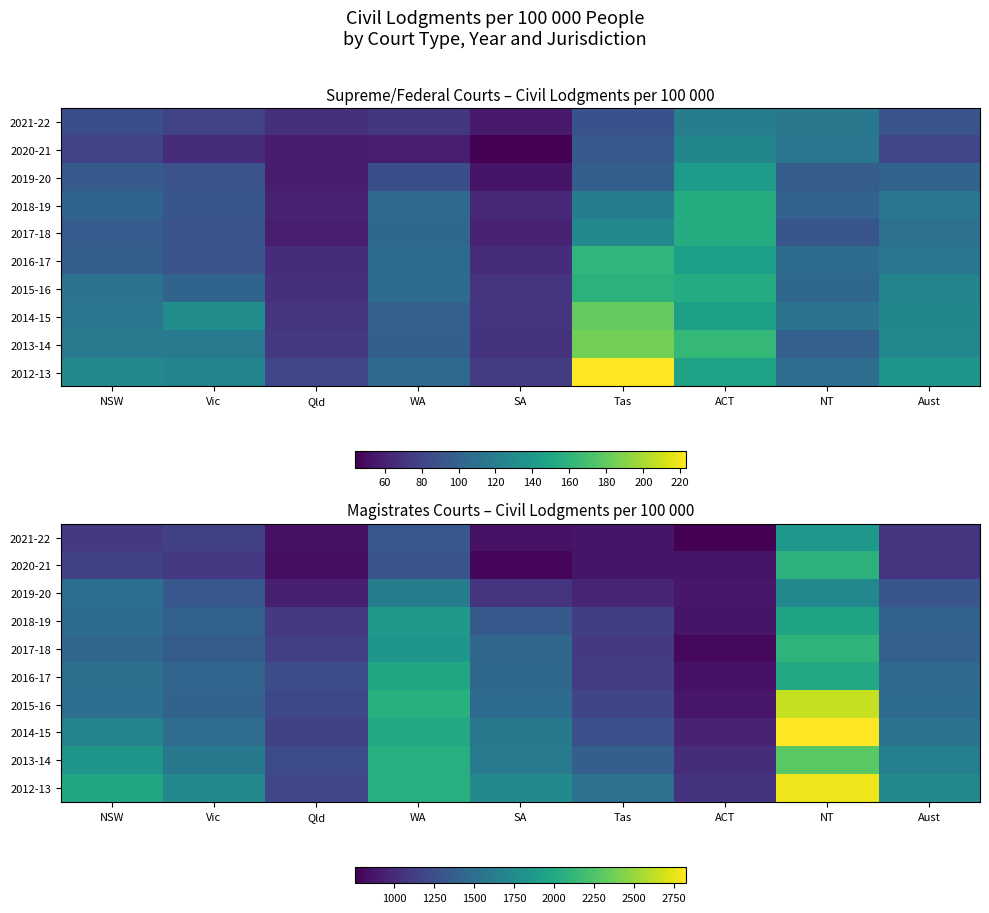

What is the sum of all 2013-14 values?

14684